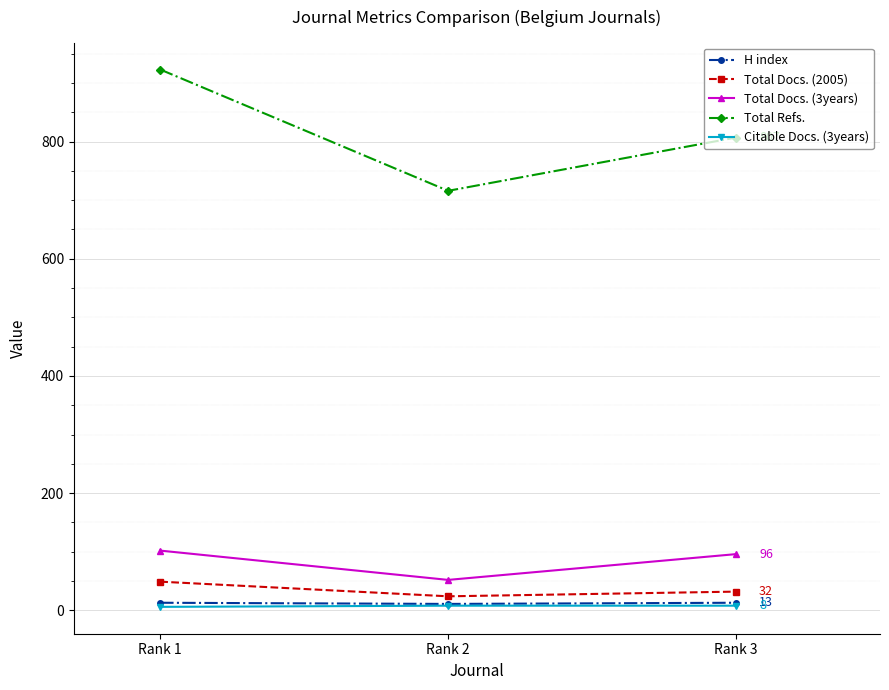

At which label is Total Refs. closest to 819?

Rank 3